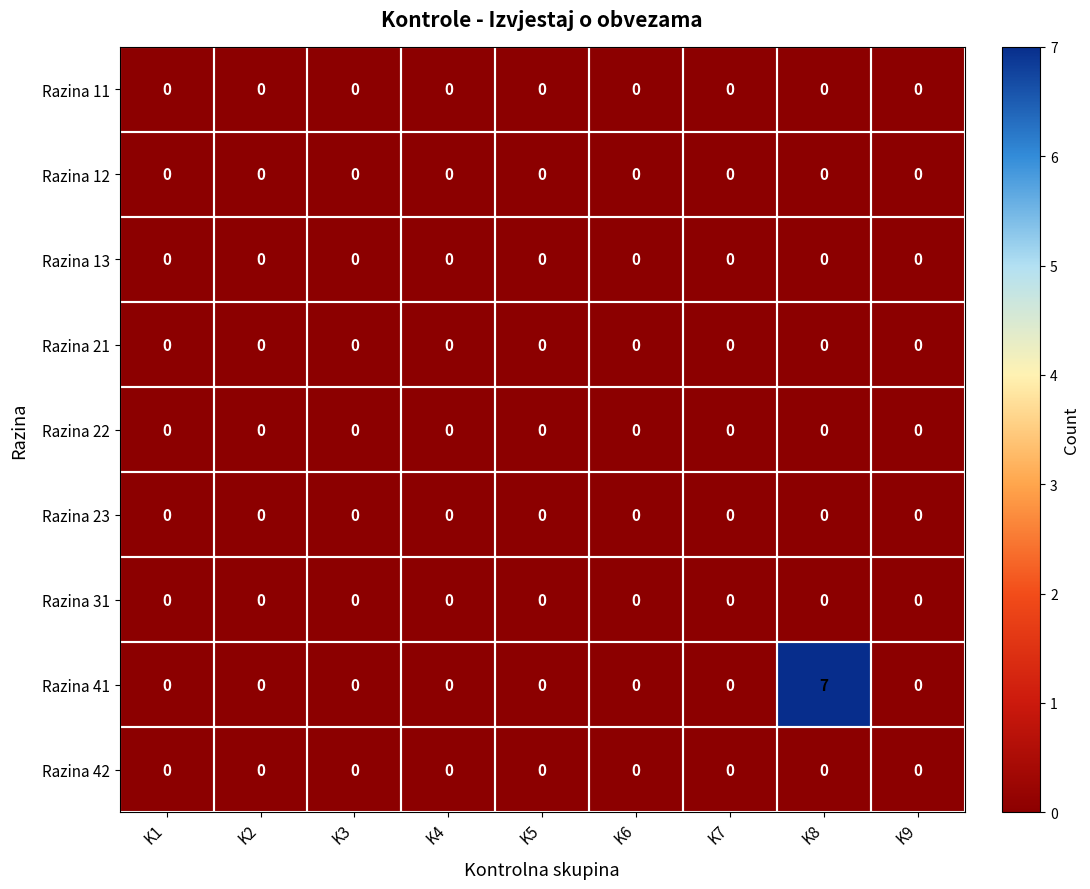

At which category is the sum across all series the highest?

K8